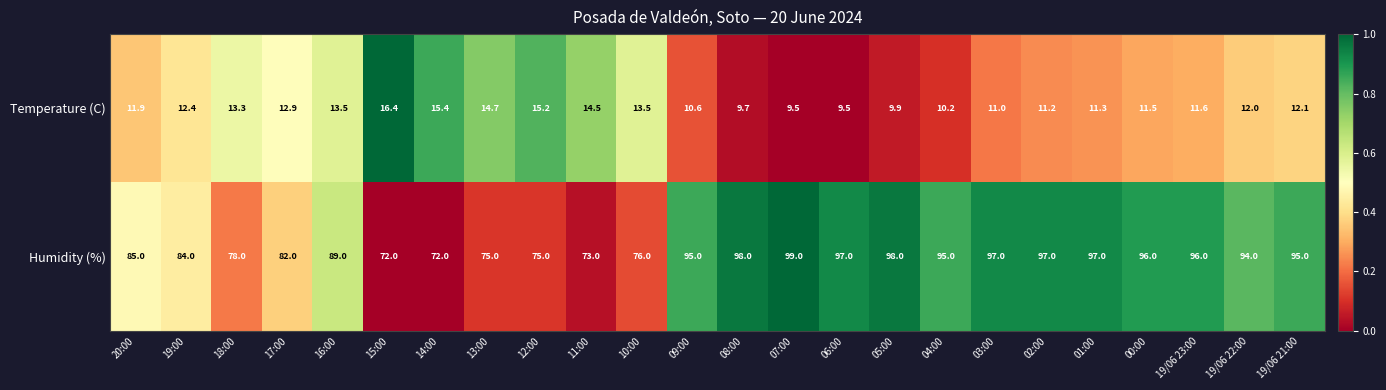

The Humidity (%) series shows 16.7 at 12:00. True or false?

False